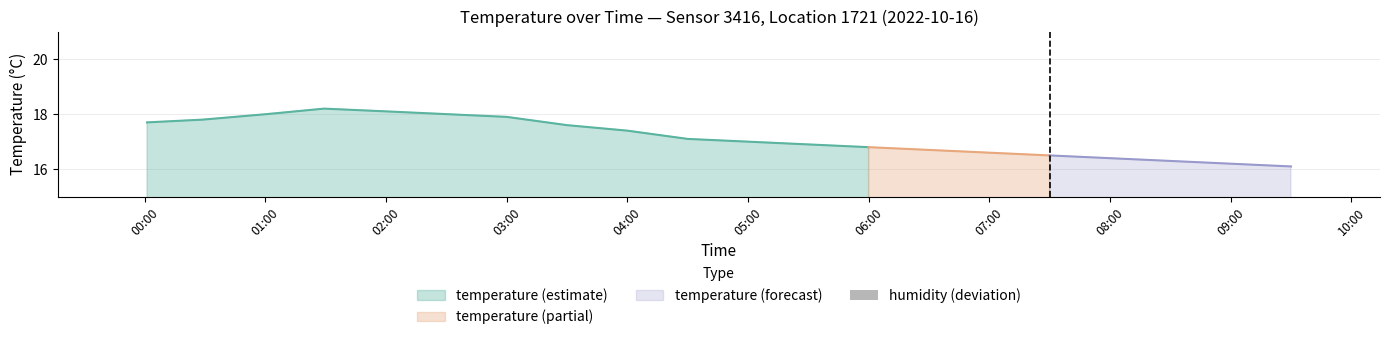

Are the bars grouped side by side (vs. stacked)?

No